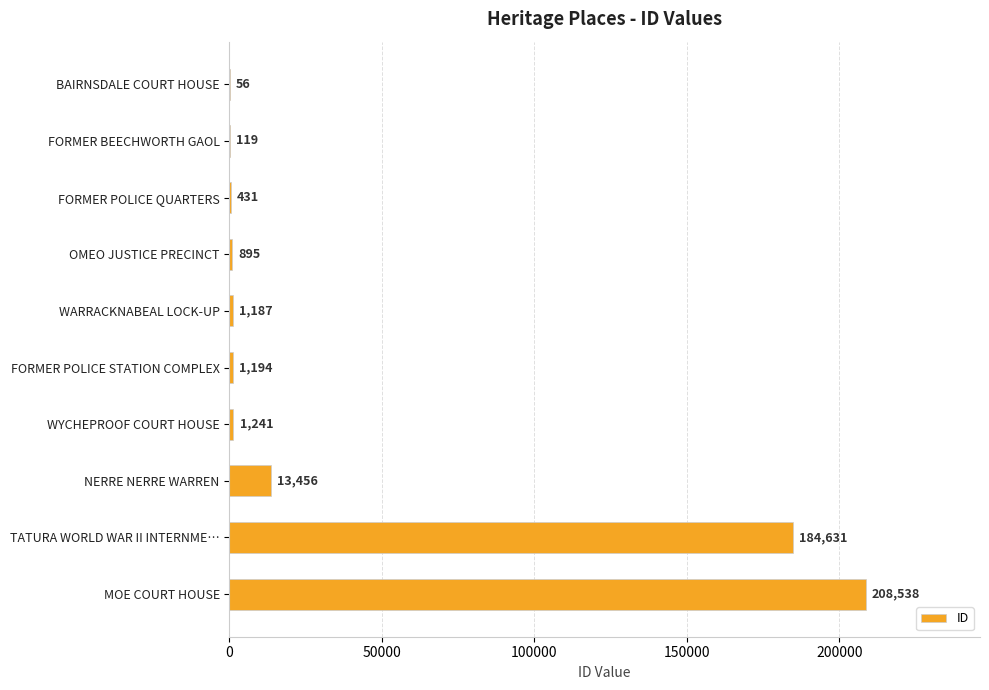

True or false: the data shows 184631 at TATURA WORLD WAR II INTERNME….

True